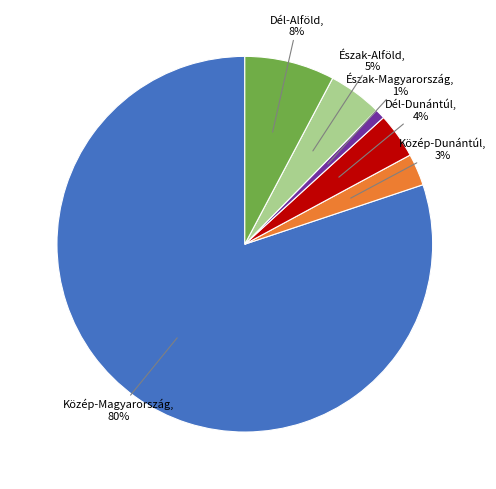

Does any single category account for the majority?

Yes